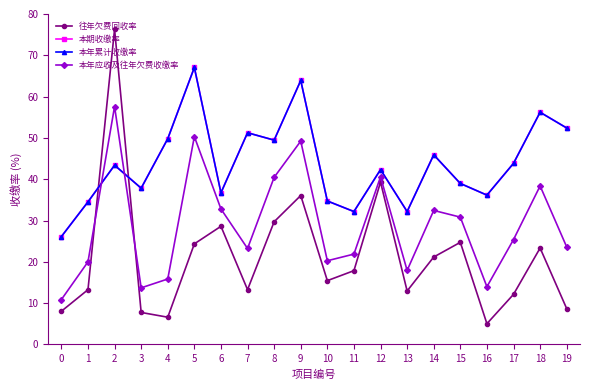

At which label does 本年累计收缴率 first exceed 43?

2